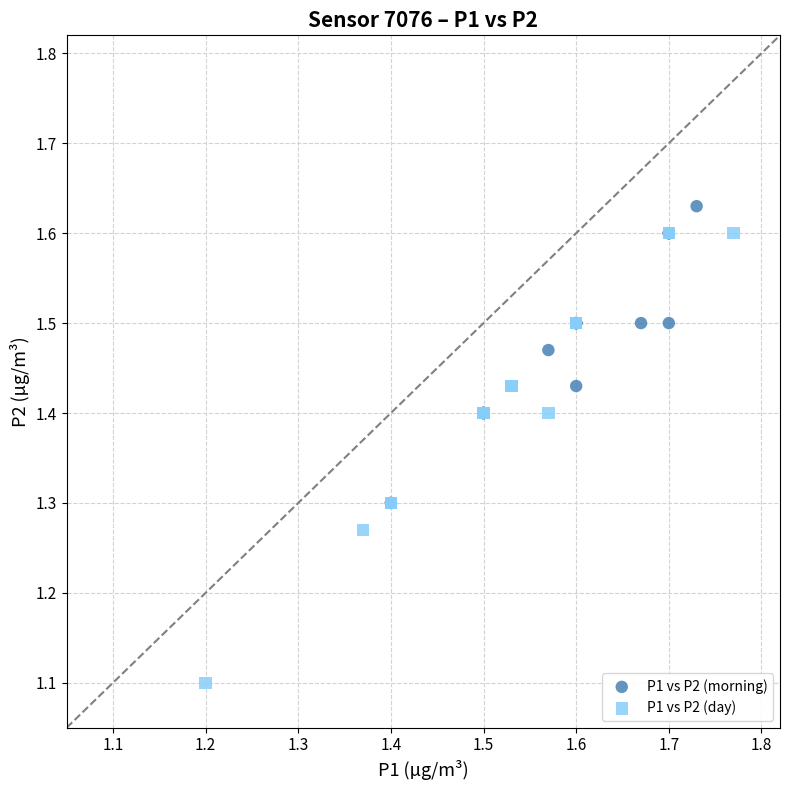

Which series has the largest Y range (max minus min)?

P1 vs P2 (day)